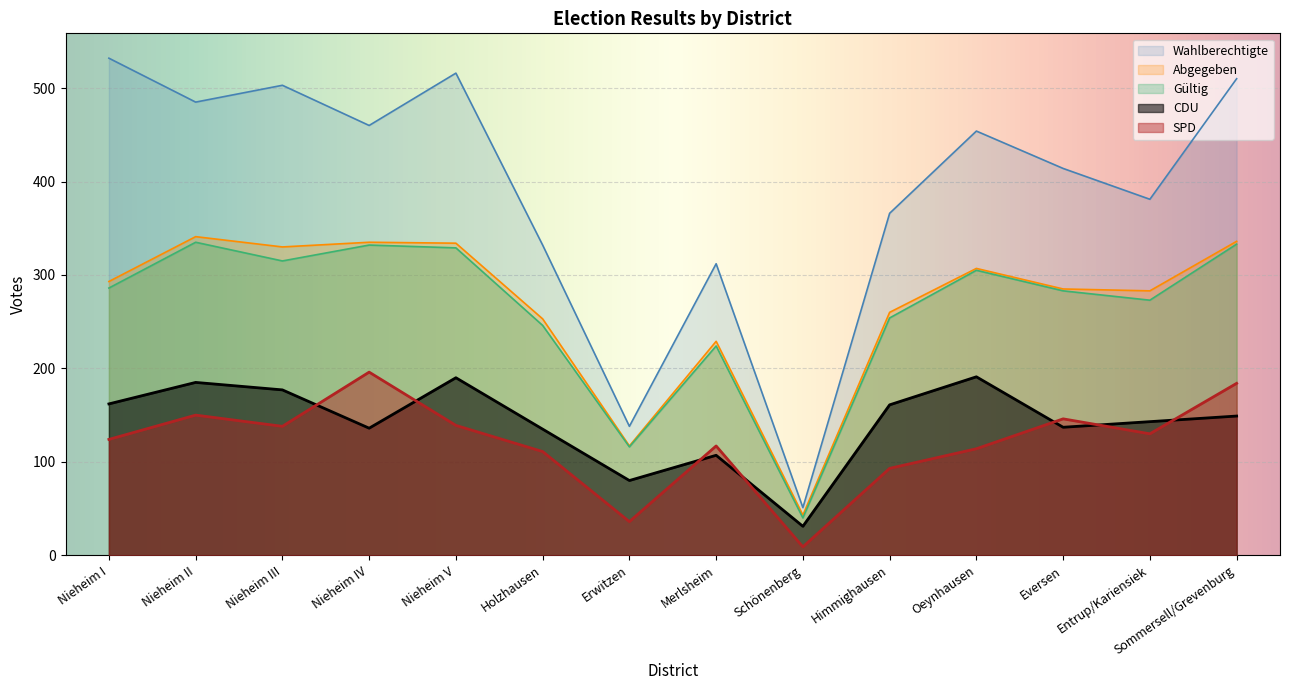

At Nieheim V, list the series in order from smallest to largest.

SPD, CDU, Gültig, Abgegeben, Wahlberechtigte